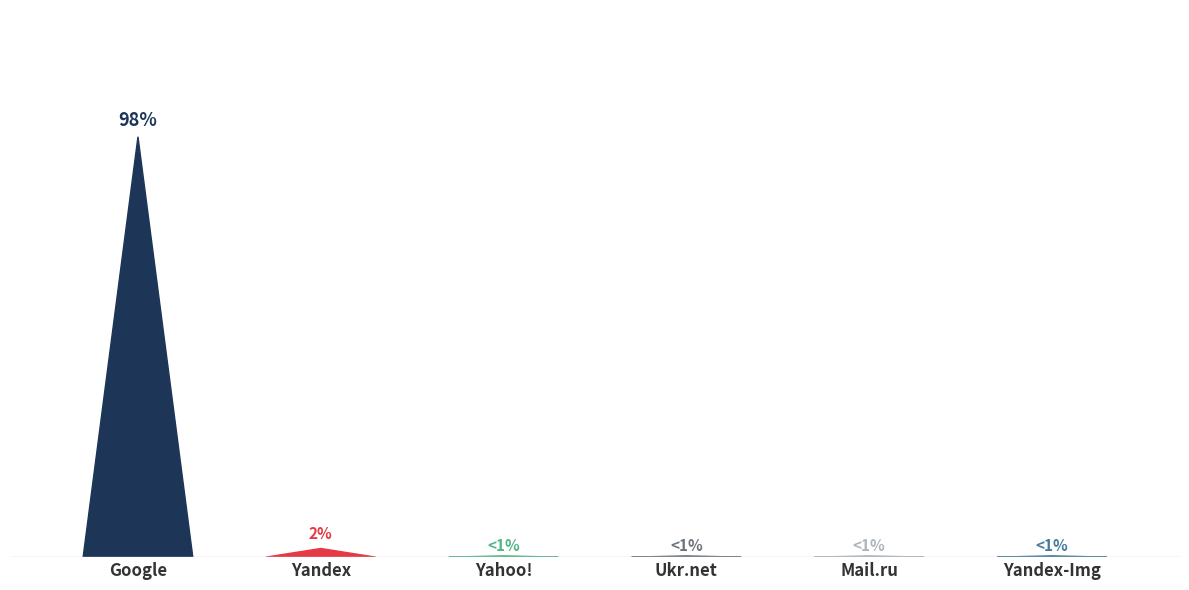

Is it true that Yandex-Img equals 0 at Yahoo!?

True